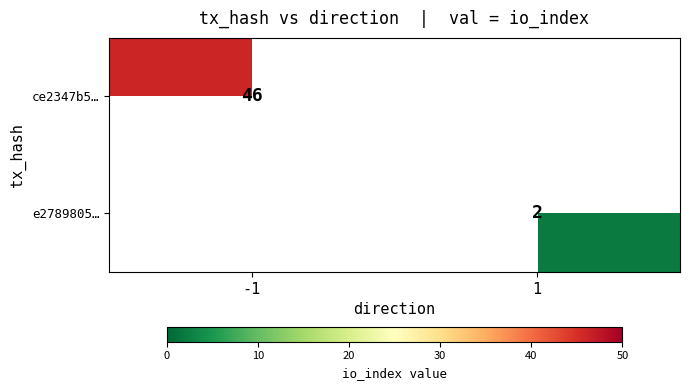

Which category has the highest value across all series?

-1